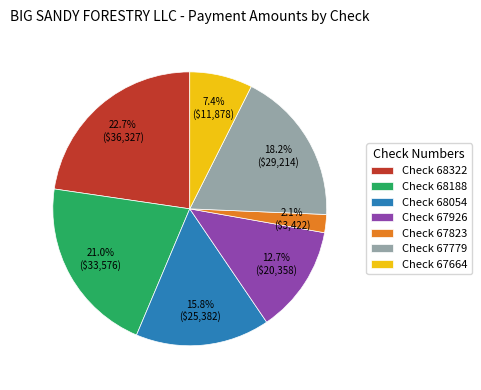

How much of the chart is everything except Check 67779?

81.8%